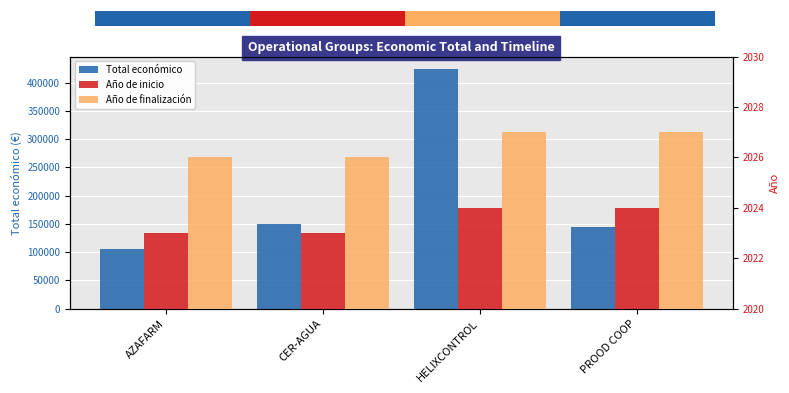

Which series has the widest spread of values?

Total económico